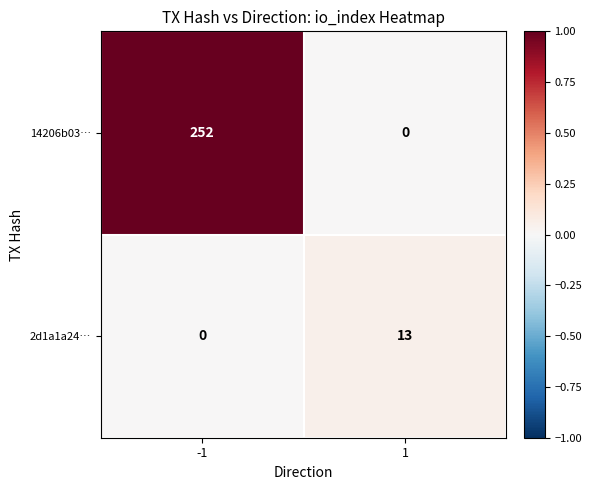

What is the average value of the 14206b03… series?

126